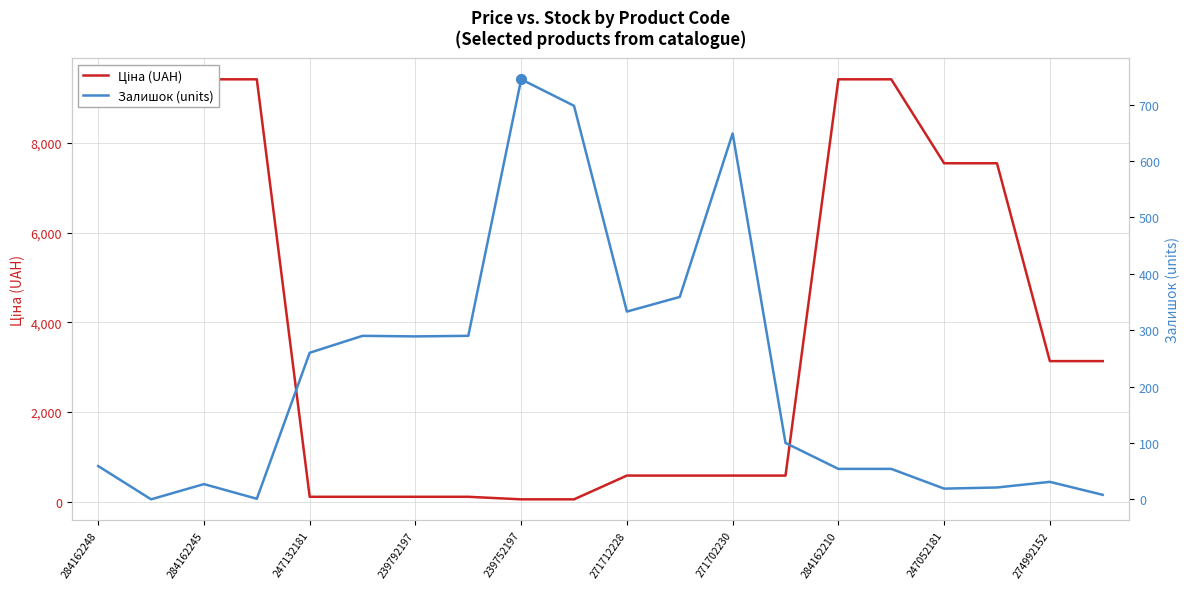

What are all the series names shown in the legend?

Ціна (UAH), Залишок (units)